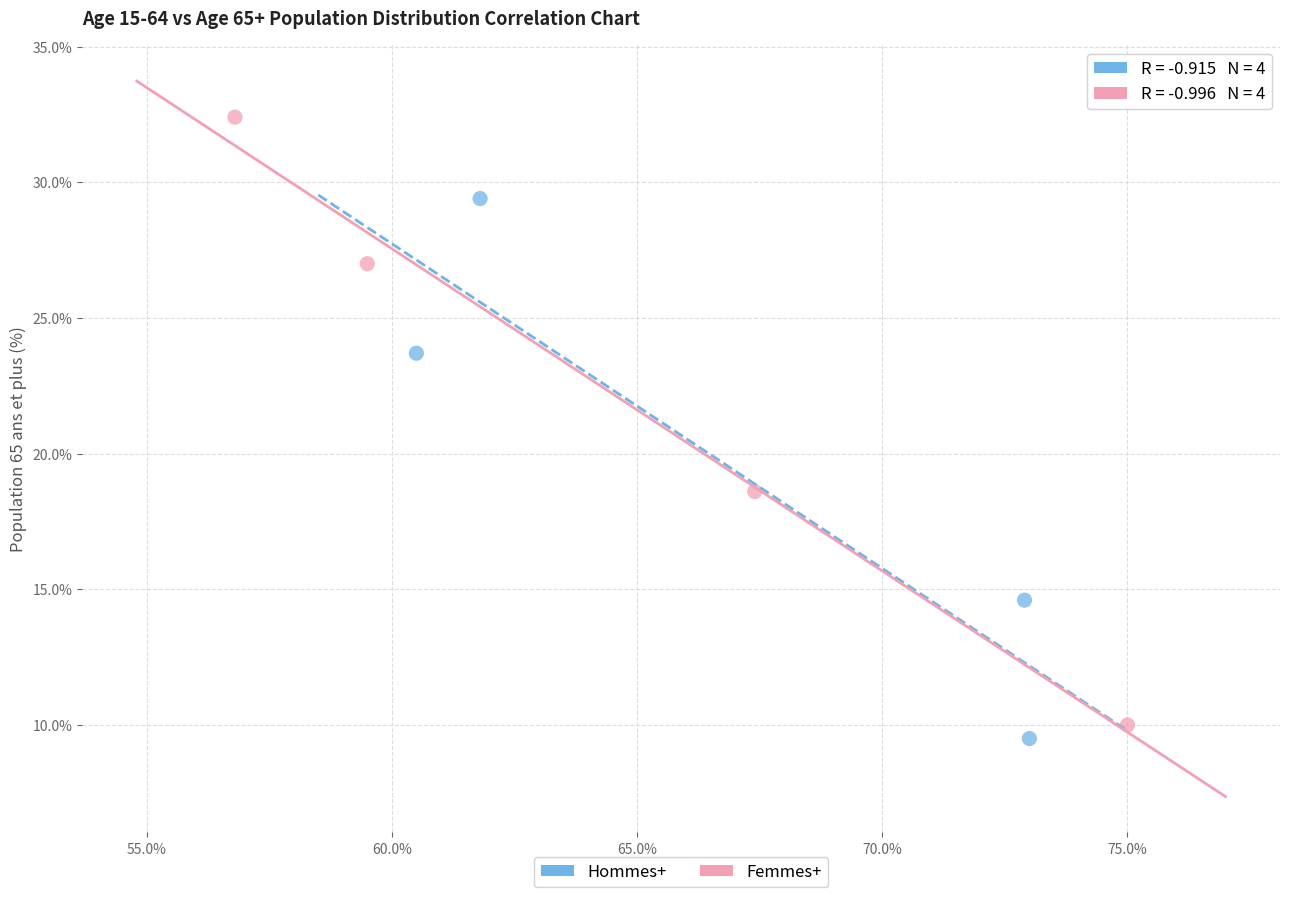

Which series reaches the maximum Y coordinate?

Femmes+